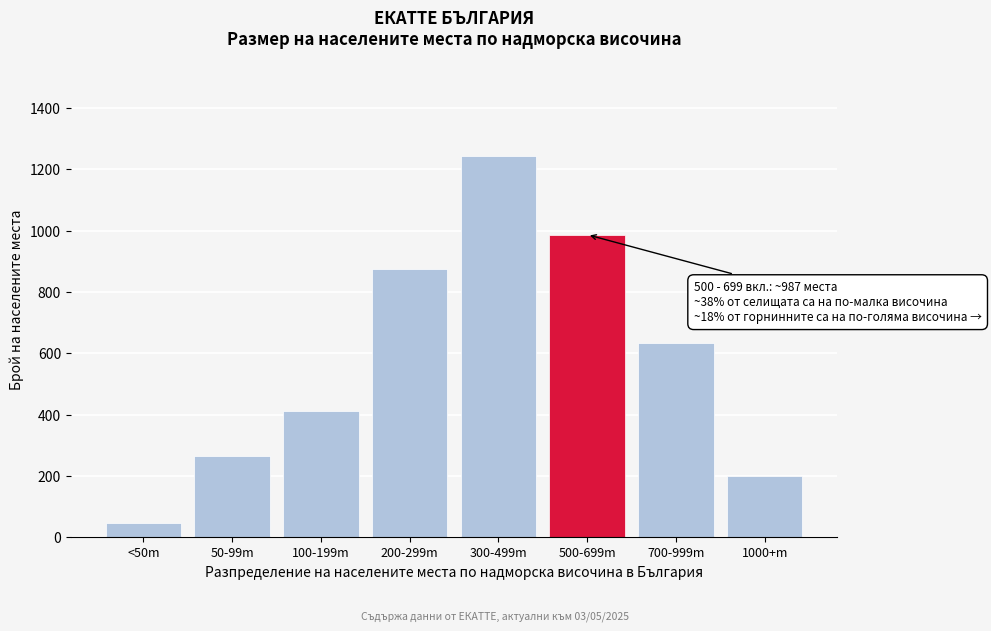

Reading left to right, what are all the values shown in this chart?

<50m=45	50-99m=264	100-199m=412	200-299m=876	300-499m=1243	500-699m=987	700-999m=634	1000+m=201